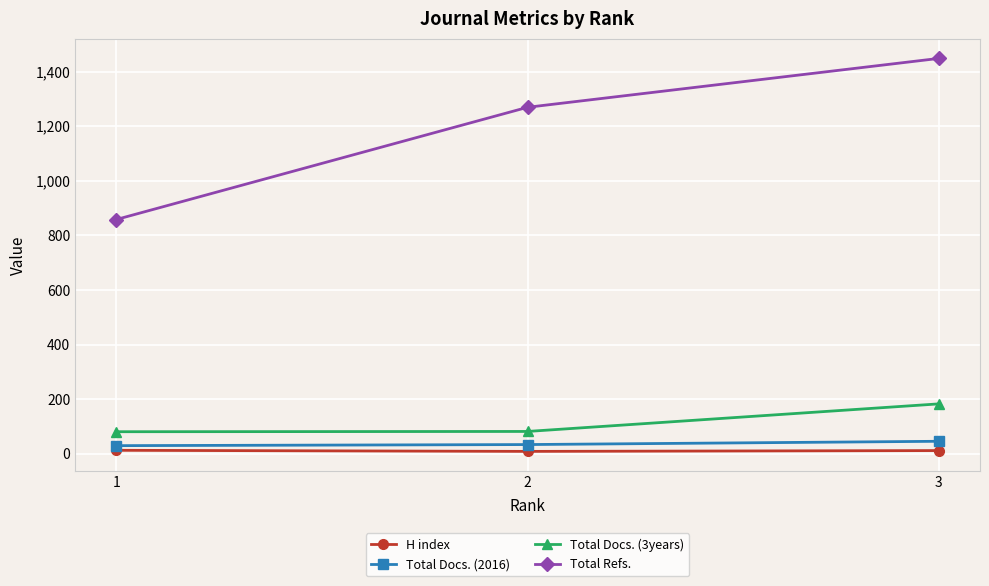

At 2, list the series in order from largest to smallest.

Total Refs., Total Docs. (3years), Total Docs. (2016), H index